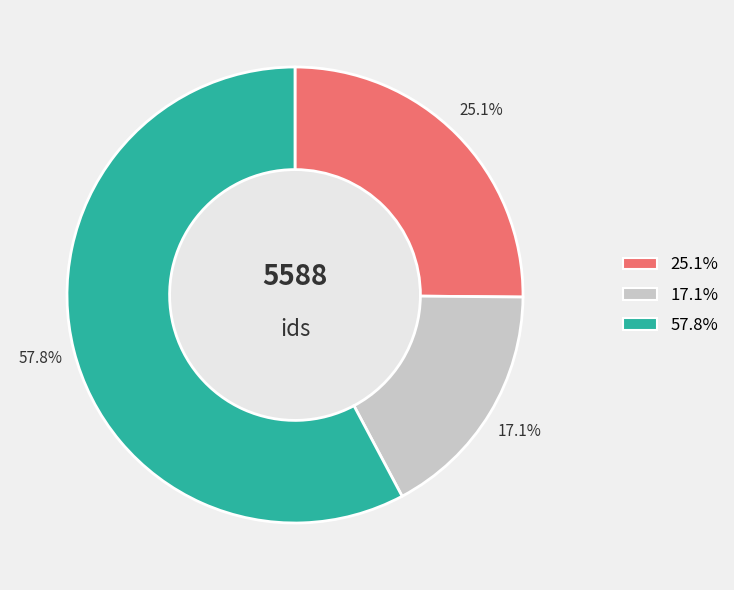

Is there any slice that represents more than half of the pie?

Yes